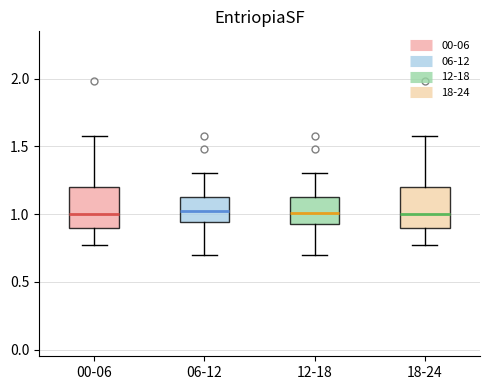

Where is the upper edge of the box for 18-24 on the y-axis? The values are not printed on the chart, so give them approximately, as read against the axis.

1.20